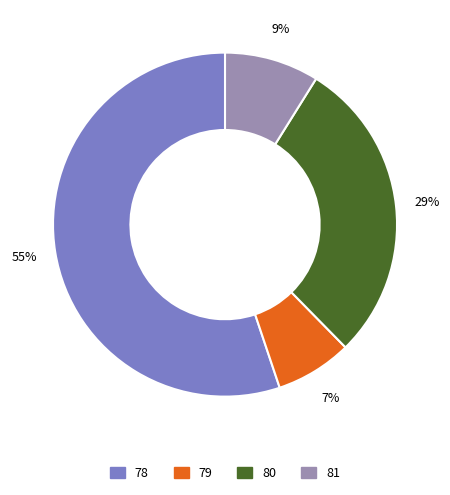

What is the smallest slice in the pie chart?

79